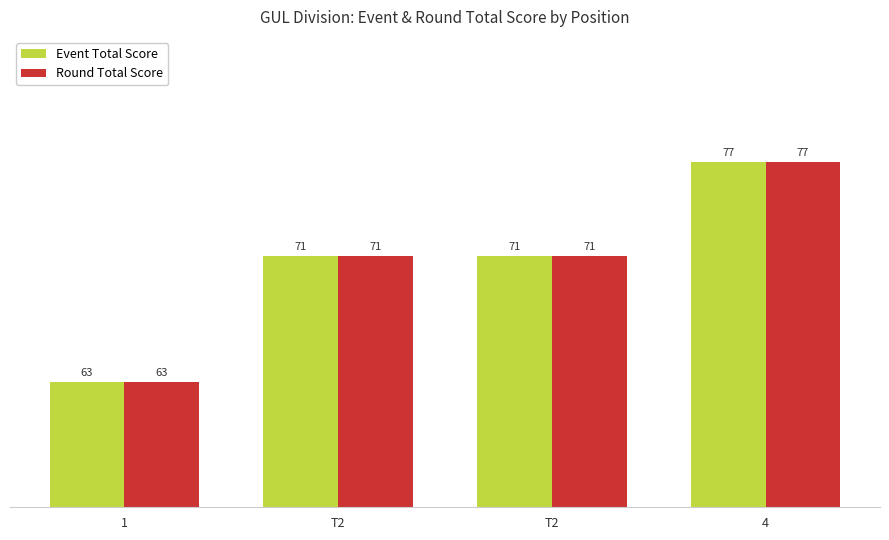

List the series in order of their peak value, lowest first.

Event Total Score, Round Total Score